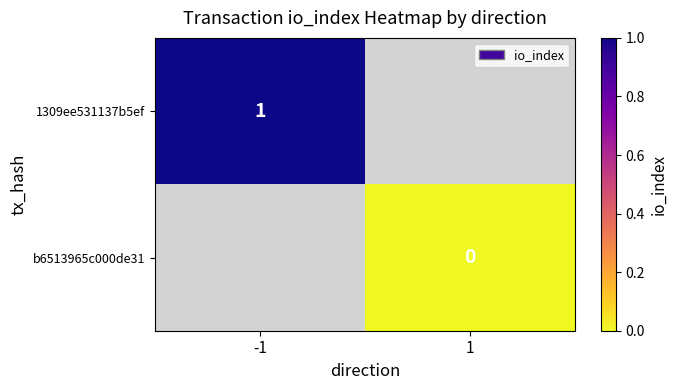

At how many categories does at least one series exceed 0?

1